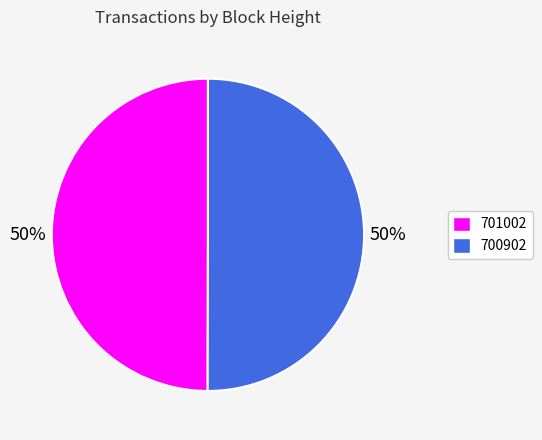

Is the sum of 700902 and 701002 greater than half?

Yes